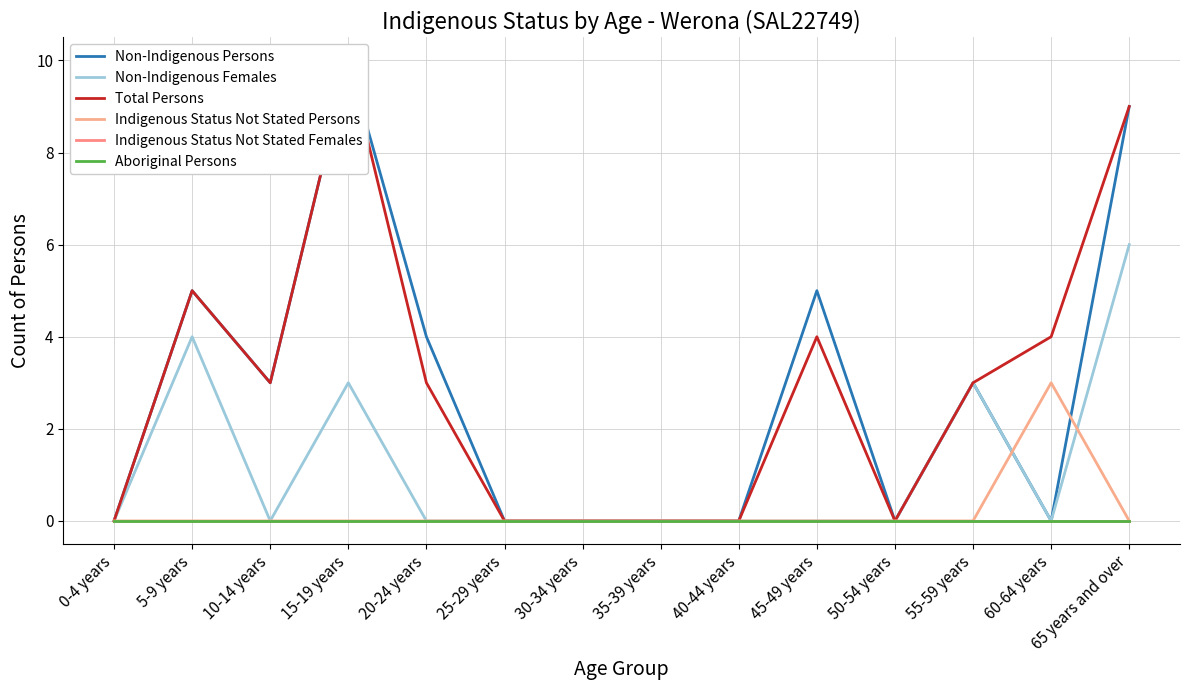

Is this an area chart (filled region under the line)?

No